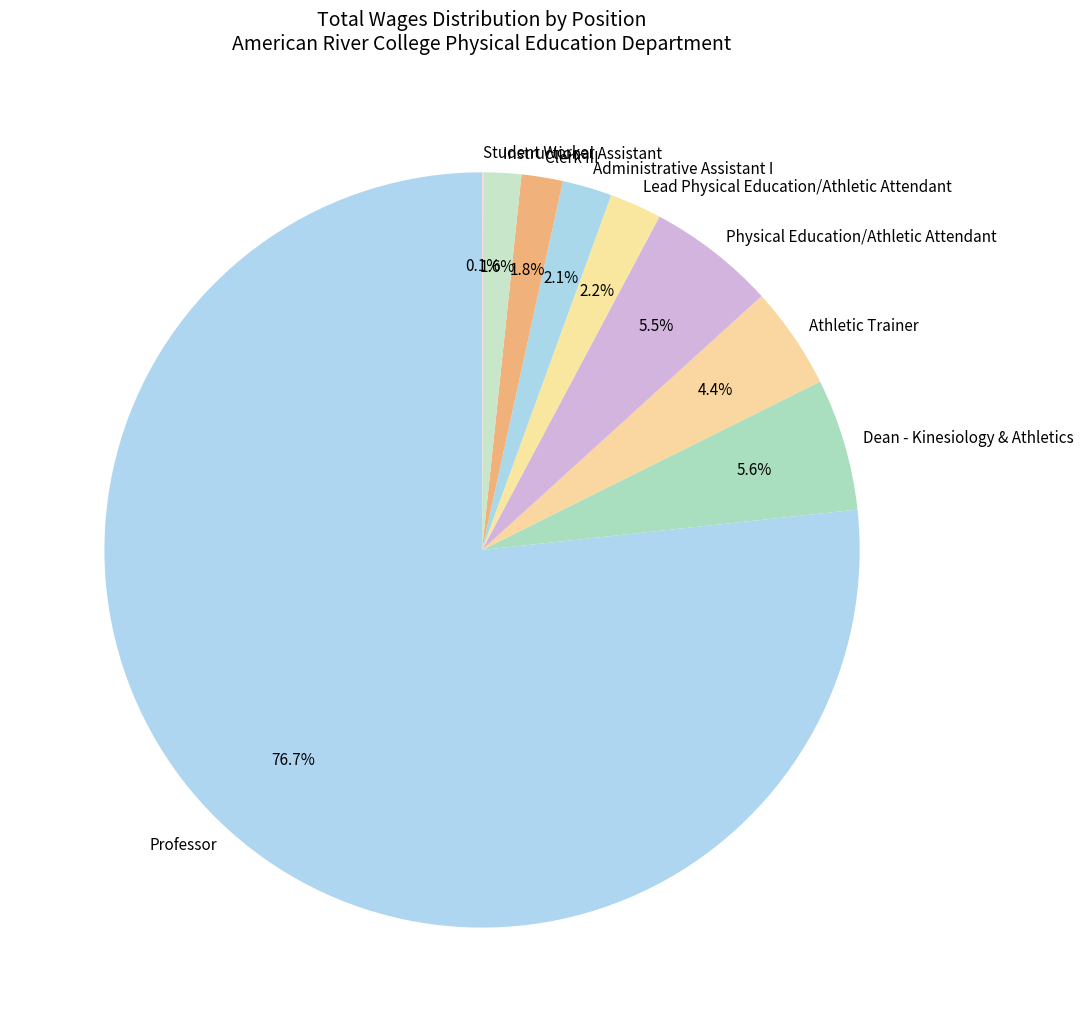

To the nearest percent, what portion does Dean - Kinesiology & Athletics represent?

6%